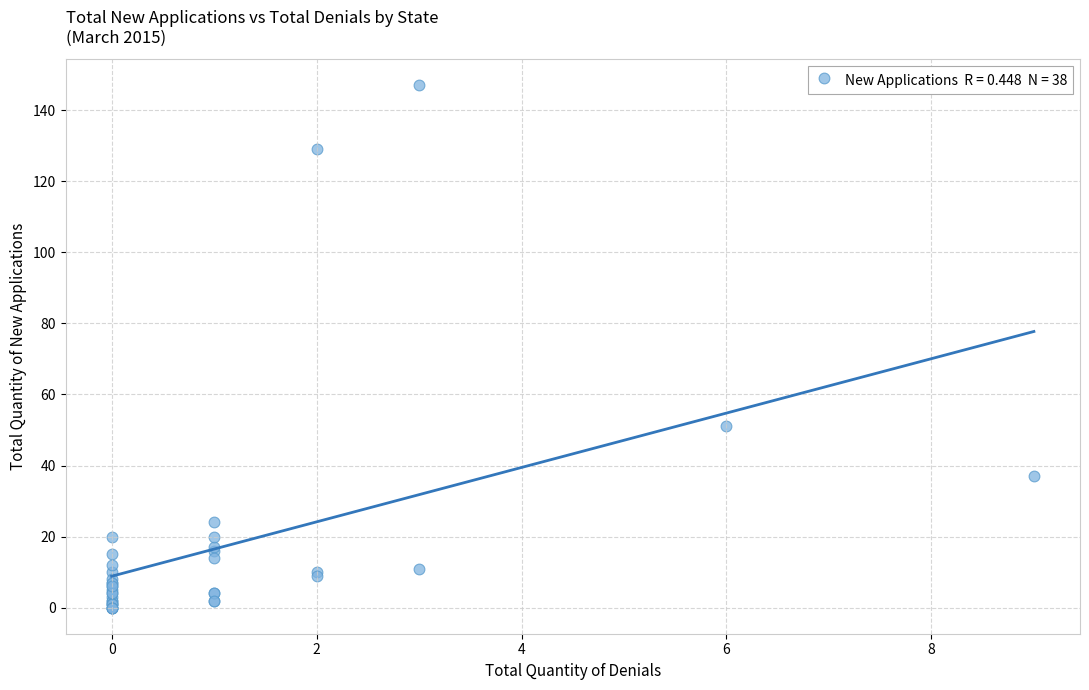

What Y value in the scatter plot is closest to 73?

51